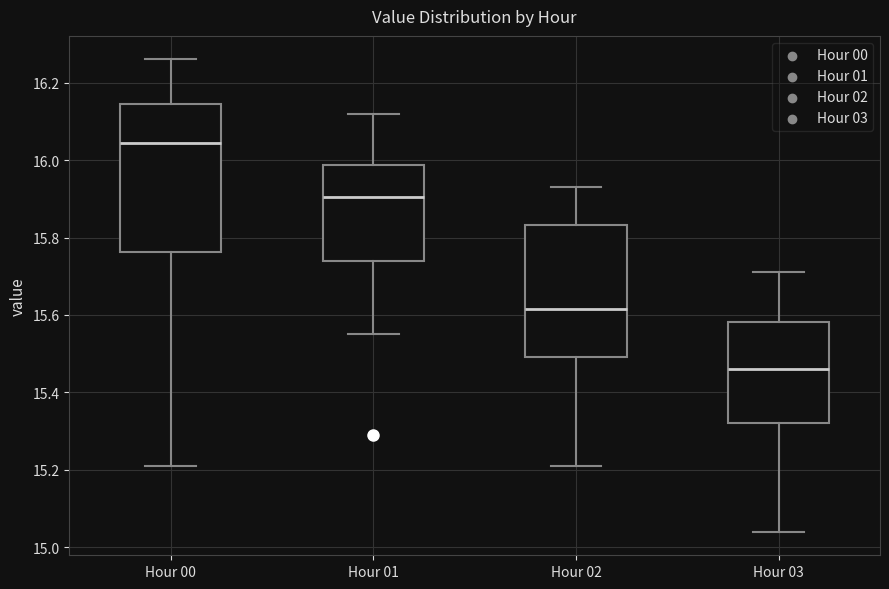

Which box has the highest median line?

Hour 00